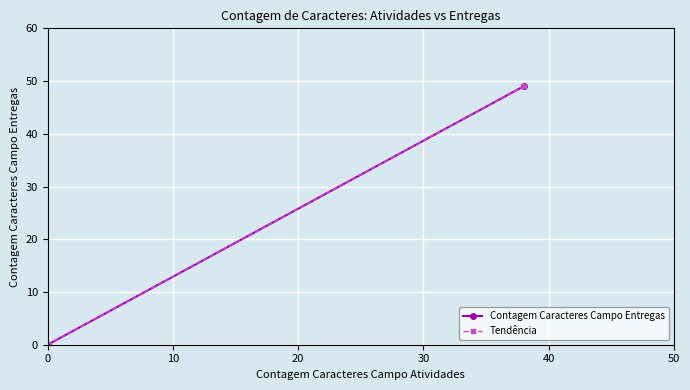

Count the Tendência values in the range 0 to 49.

2